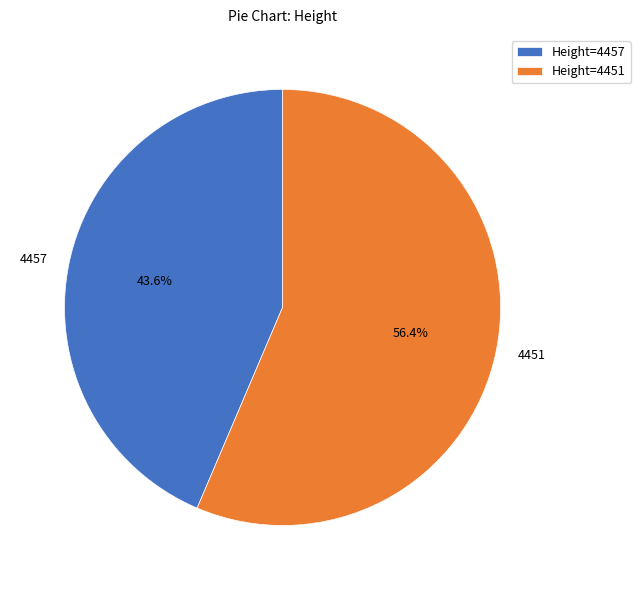

What percentage is the 4451 slice, to the nearest percent?

56%